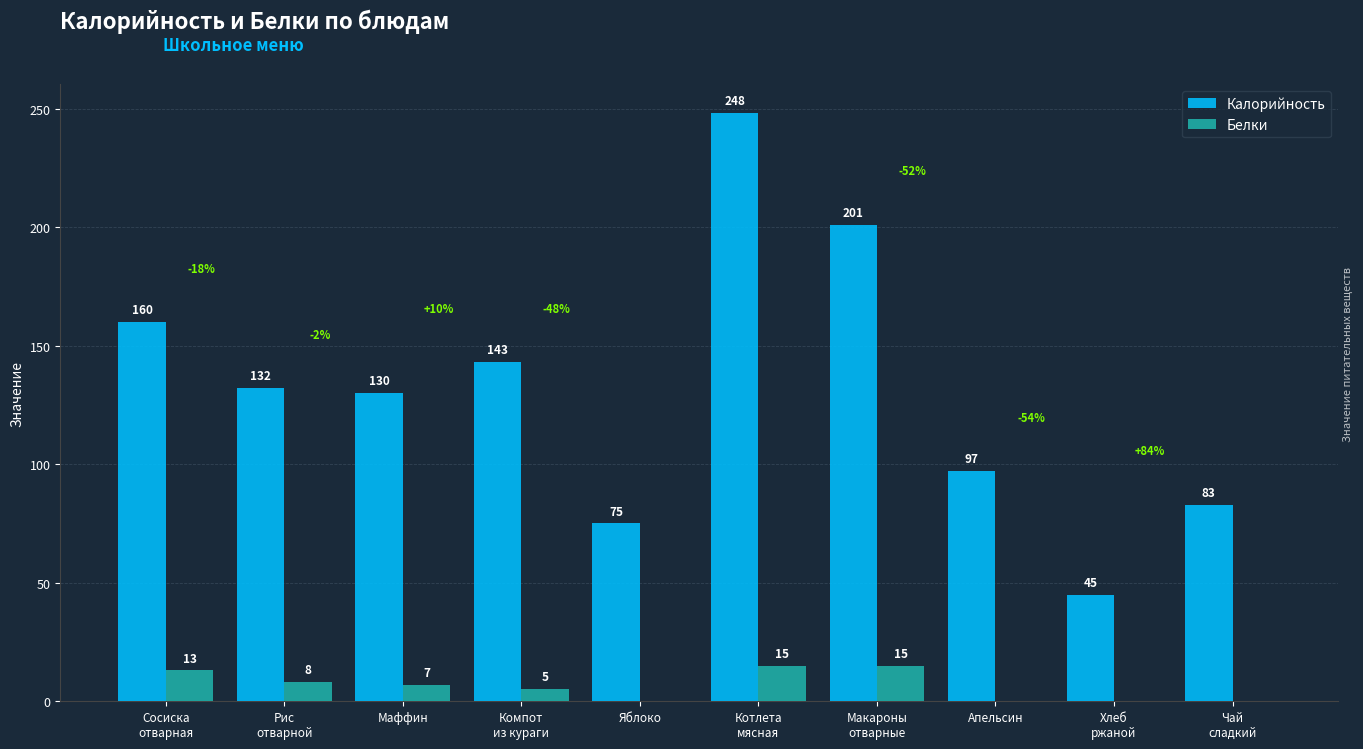

How many distinct data groups are displayed?

2